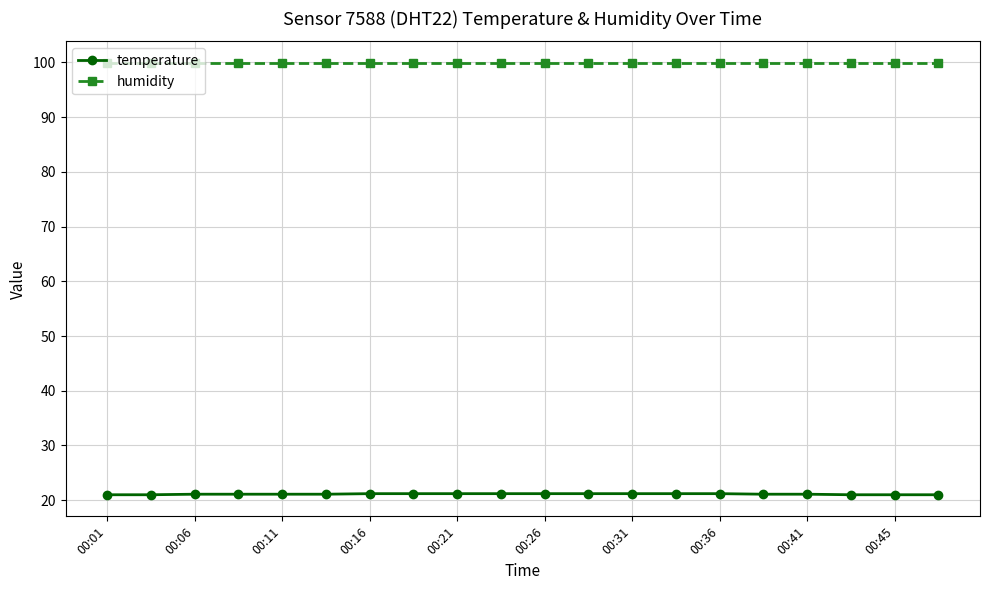

True or false: temperature and humidity intersect in this chart.

False